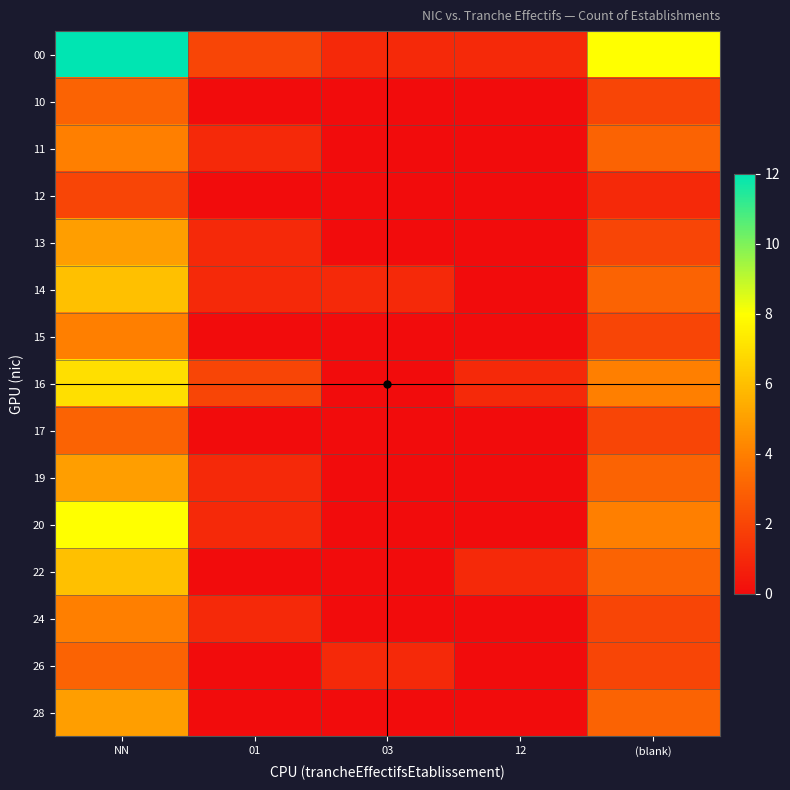

Which series has the largest total across all categories?

00